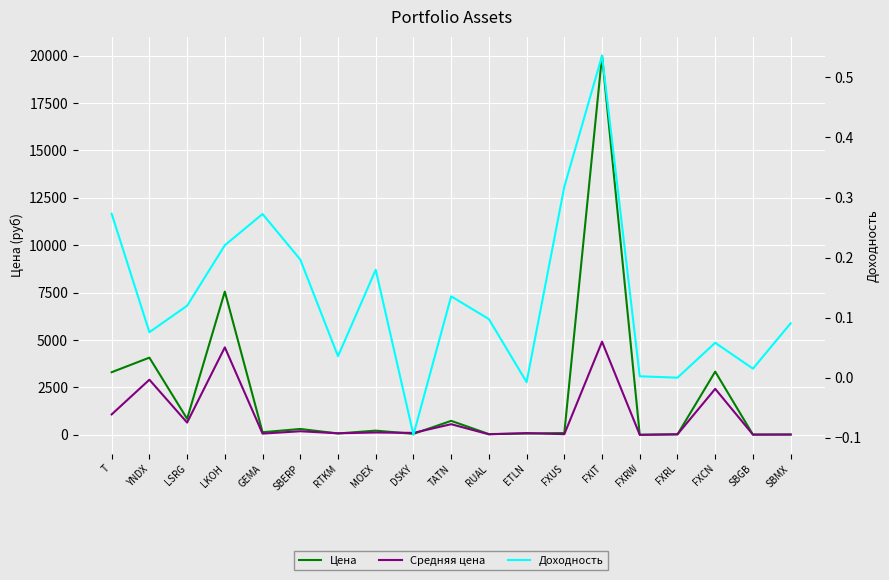

What is the label of the 6th point from the left?

SBERP